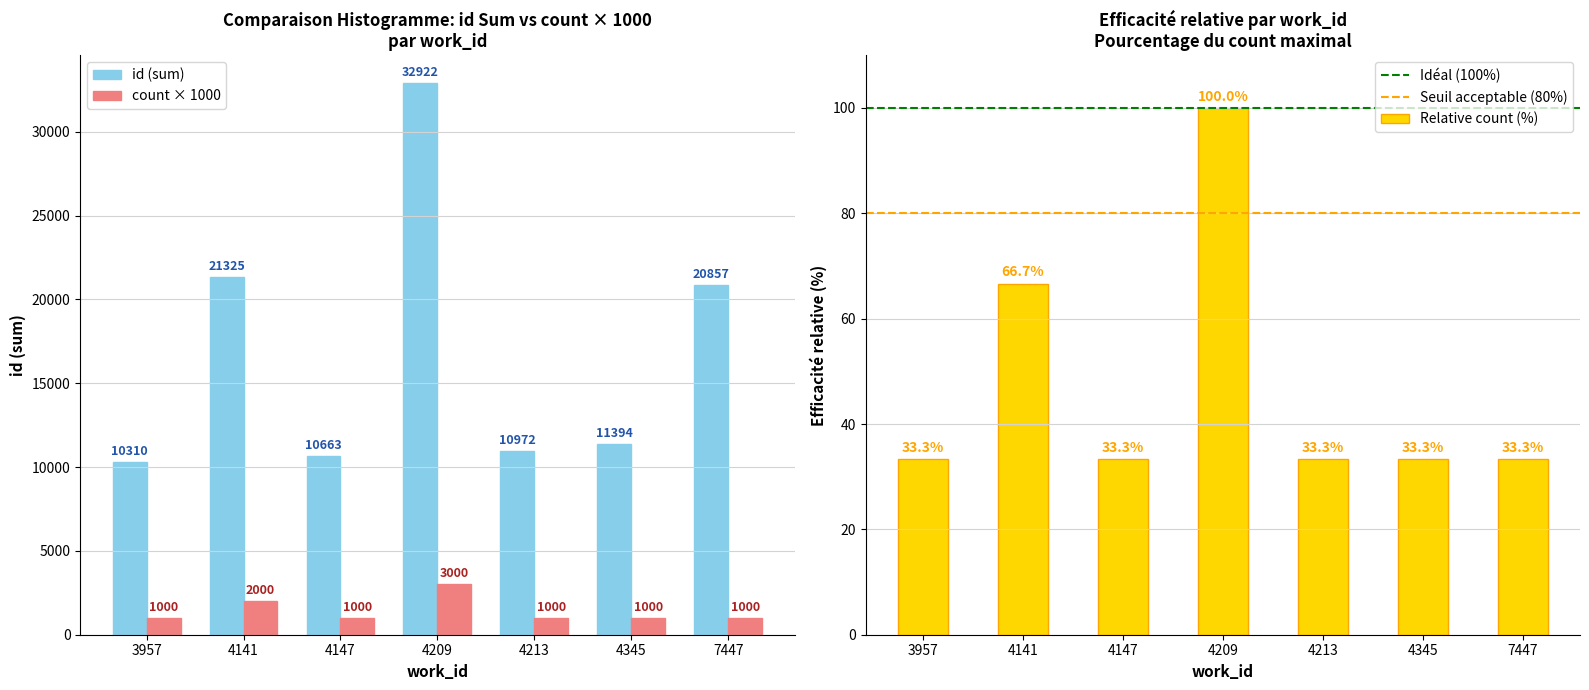

What is the minimum value for id (sum)?

10310